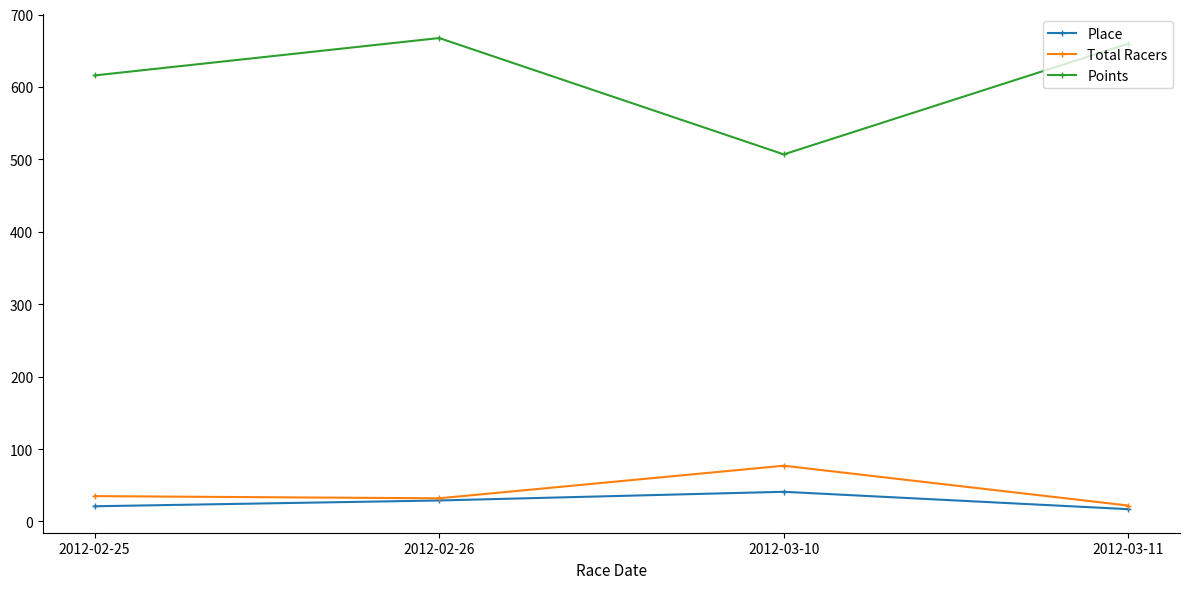

Reading left to right, extract all data points from this chart.

Place: 21.0	29.0	41.0	17.0
Total Racers: 35.0	32.0	77.0	22.0
Points: 615.9	667.5	506.9	659.7